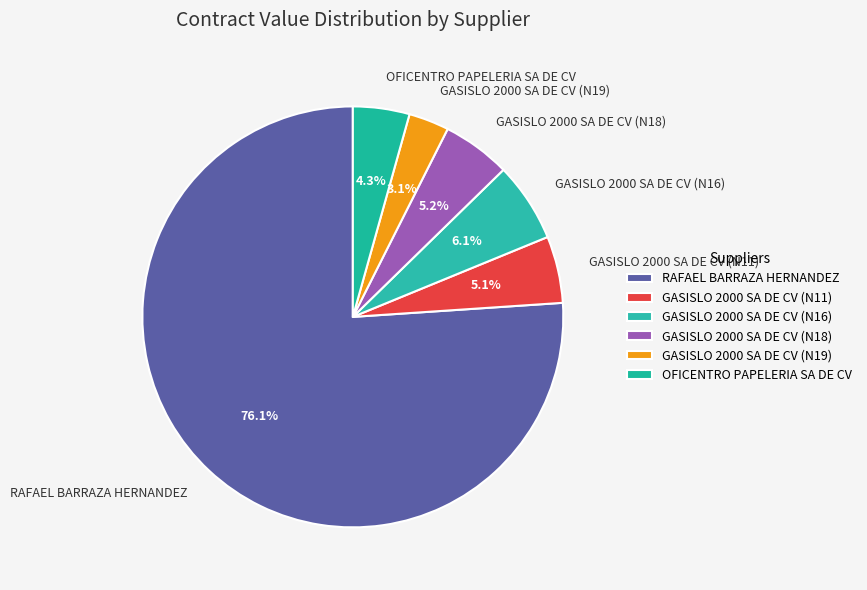

Between OFICENTRO PAPELERIA SA DE CV and GASISLO 2000 SA DE CV (N16), which is larger?

GASISLO 2000 SA DE CV (N16)